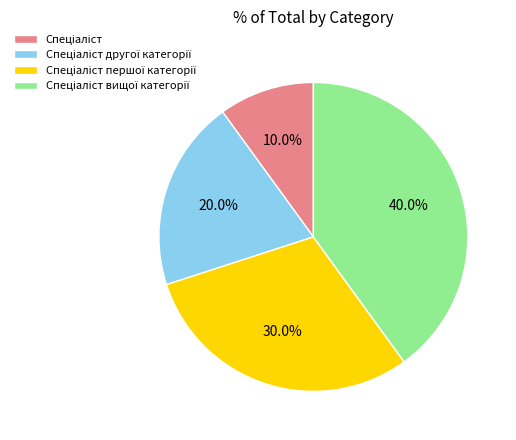

Does any single category account for the majority?

No